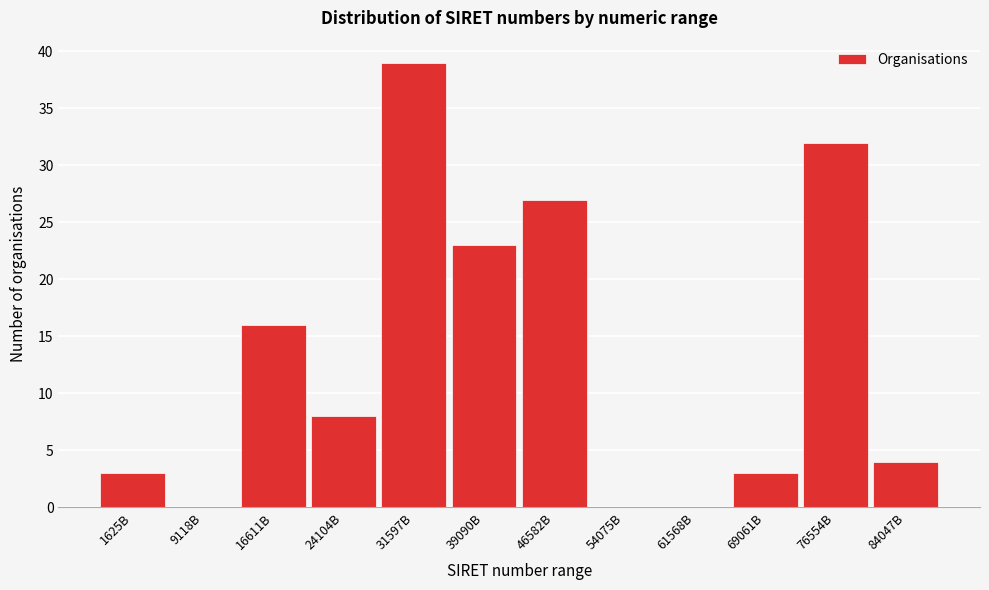

Reading left to right, list all the values displayed in this chart.

1625B=3	9118B=0	16611B=16	24104B=8	31597B=39	39090B=23	46582B=27	54075B=0	61568B=0	69061B=3	76554B=32	84047B=4